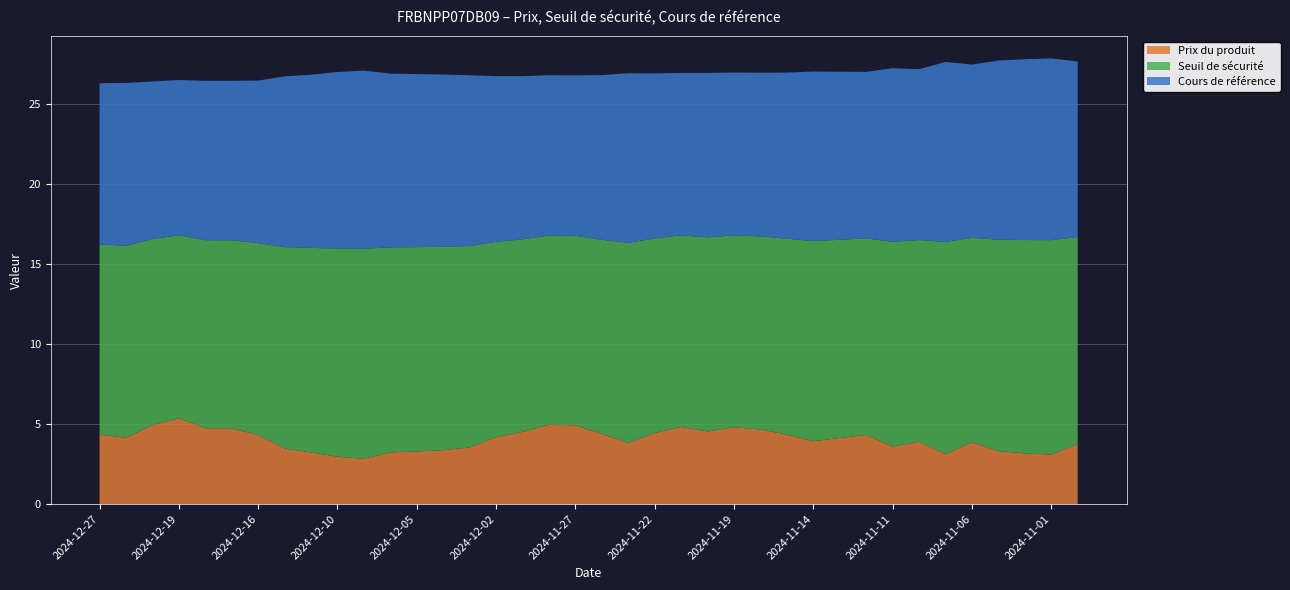

Reading left to right, extract all data points from this chart.

Prix du produit: 2024-12-27=4.3	2024-12-23=4.2	2024-12-20=4.9	2024-12-19=5.4	2024-12-18=4.7	2024-12-17=4.7	2024-12-16=4.3	2024-12-12=3.5	2024-12-11=3.2	2024-12-10=3.0	2024-12-09=2.8	2024-12-06=3.2	2024-12-05=3.3	2024-12-04=3.4	2024-12-03=3.5	2024-12-02=4.2	2024-11-29=4.5	2024-11-28=5.0	2024-11-27=4.9	2024-11-26=4.4	2024-11-25=3.8	2024-11-22=4.4	2024-11-21=4.8	2024-11-20=4.5	2024-11-19=4.8	2024-11-18=4.7	2024-11-15=4.3	2024-11-14=3.9	2024-11-13=4.1	2024-11-12=4.3	2024-11-11=3.6	2024-11-08=3.9	2024-11-07=3.1	2024-11-06=3.9	2024-11-05=3.3	2024-11-04=3.2	2024-11-01=3.1	2024-10-31=3.8
Seuil de sécurité: 2024-12-27=11.9	2024-12-23=12.0	2024-12-20=11.6	2024-12-19=11.4	2024-12-18=11.8	2024-12-17=11.8	2024-12-16=12.0	2024-12-12=12.6	2024-12-11=12.8	2024-12-10=13.0	2024-12-09=13.1	2024-12-06=12.8	2024-12-05=12.8	2024-12-04=12.7	2024-12-03=12.6	2024-12-02=12.2	2024-11-29=12.0	2024-11-28=11.8	2024-11-27=11.8	2024-11-26=12.1	2024-11-25=12.5	2024-11-22=12.2	2024-11-21=12.0	2024-11-20=12.1	2024-11-19=12.0	2024-11-18=12.1	2024-11-15=12.2	2024-11-14=12.5	2024-11-13=12.4	2024-11-12=12.3	2024-11-11=12.8	2024-11-08=12.6	2024-11-07=13.3	2024-11-06=12.8	2024-11-05=13.2	2024-11-04=13.3	2024-11-01=13.4	2024-10-31=12.9
Cours de référence: 2024-12-27=10.1	2024-12-23=10.2	2024-12-20=9.9	2024-12-19=9.7	2024-12-18=10.0	2024-12-17=10.0	2024-12-16=10.2	2024-12-12=10.7	2024-12-11=10.8	2024-12-10=11.0	2024-12-09=11.1	2024-12-06=10.9	2024-12-05=10.8	2024-12-04=10.8	2024-12-03=10.7	2024-12-02=10.3	2024-11-29=10.2	2024-11-28=10.0	2024-11-27=10.0	2024-11-26=10.3	2024-11-25=10.6	2024-11-22=10.3	2024-11-21=10.2	2024-11-20=10.3	2024-11-19=10.2	2024-11-18=10.2	2024-11-15=10.4	2024-11-14=10.6	2024-11-13=10.5	2024-11-12=10.4	2024-11-11=10.8	2024-11-08=10.7	2024-11-07=11.2	2024-11-06=10.8	2024-11-05=11.2	2024-11-04=11.3	2024-11-01=11.4	2024-10-31=11.0